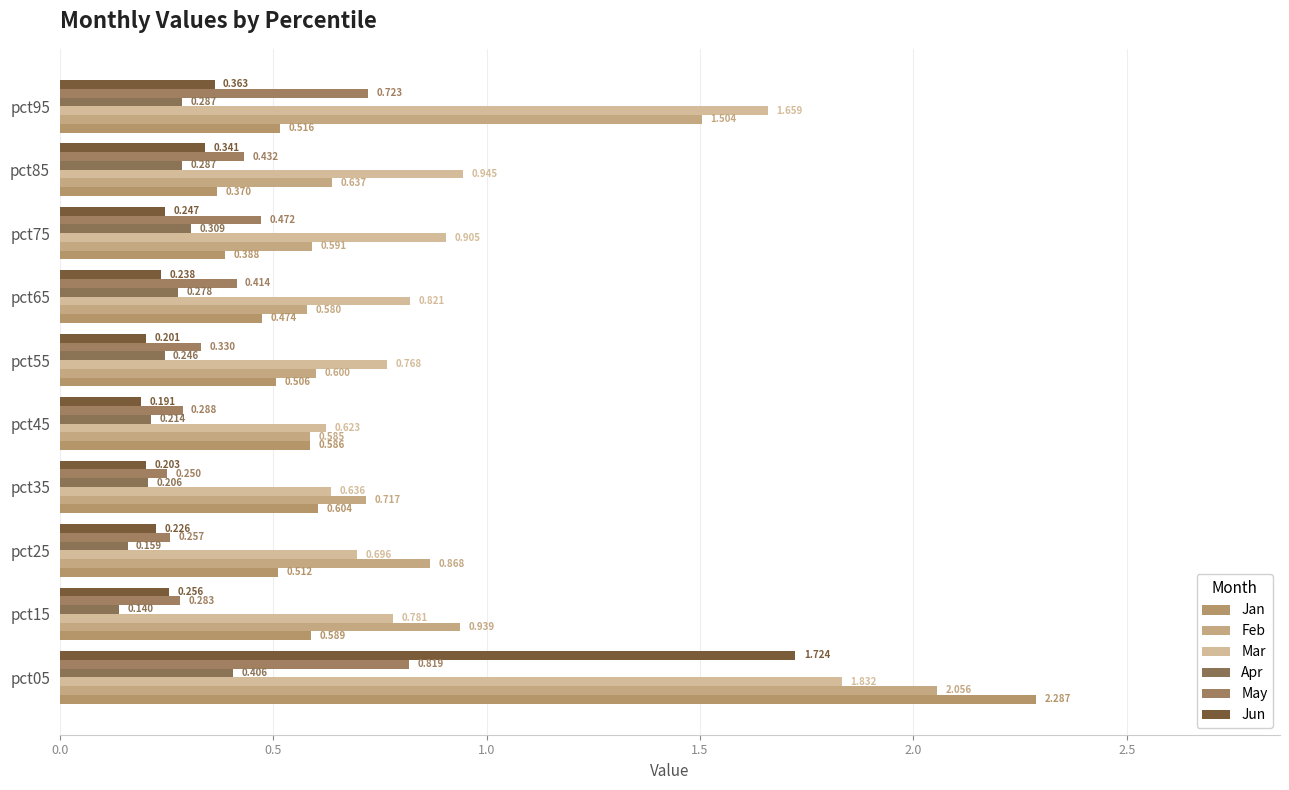

How many data points does each series have?

10